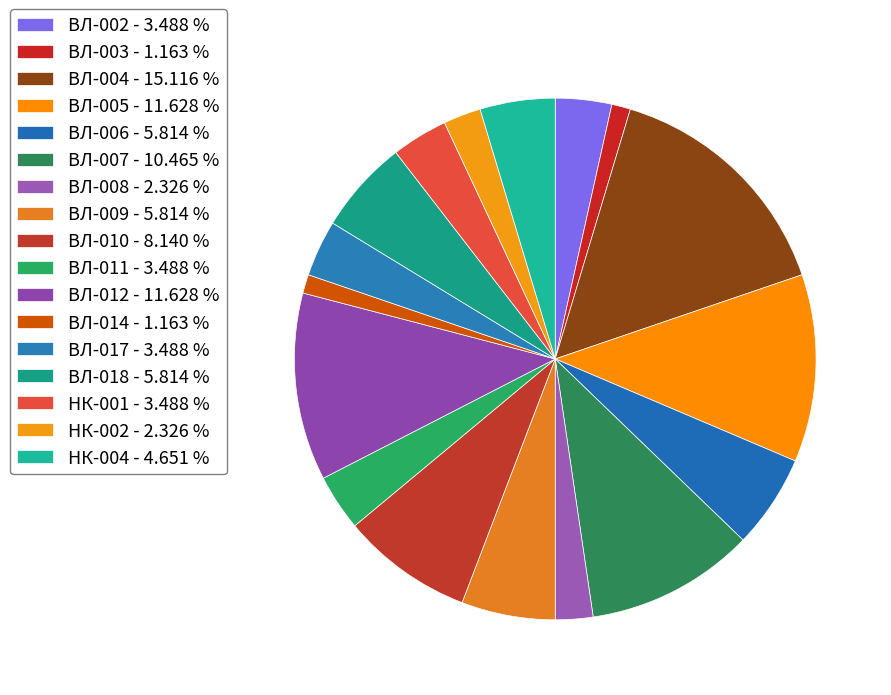

The ВЛ-010 slice represents 1% of the pie. True or false?

False